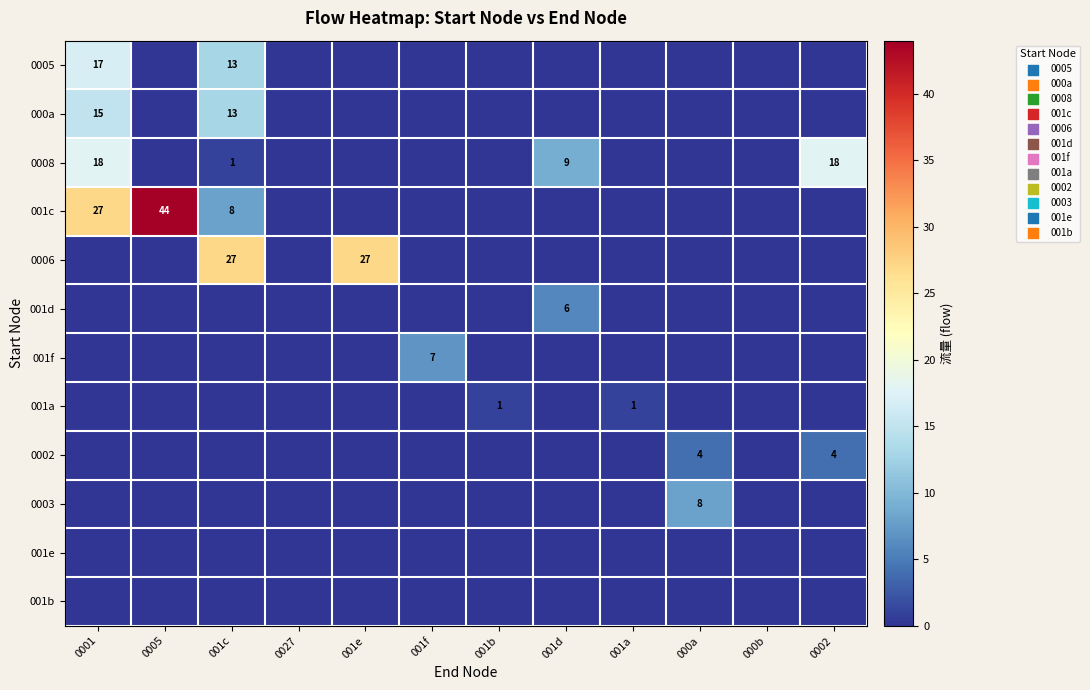

The 0008 series shows 18 at 0001. True or false?

True